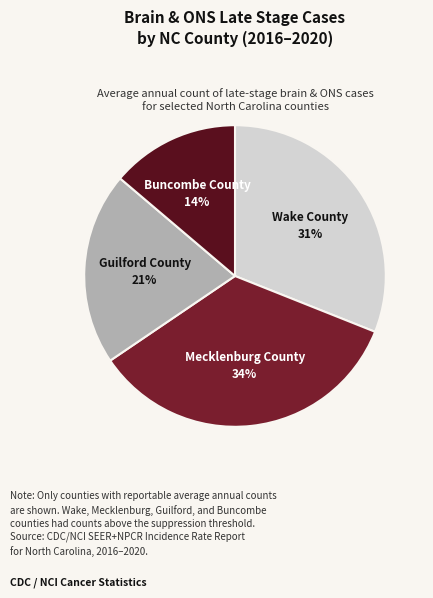

Rank the categories by value from highest to lowest.

Mecklenburg County, Wake County, Guilford County, Buncombe County